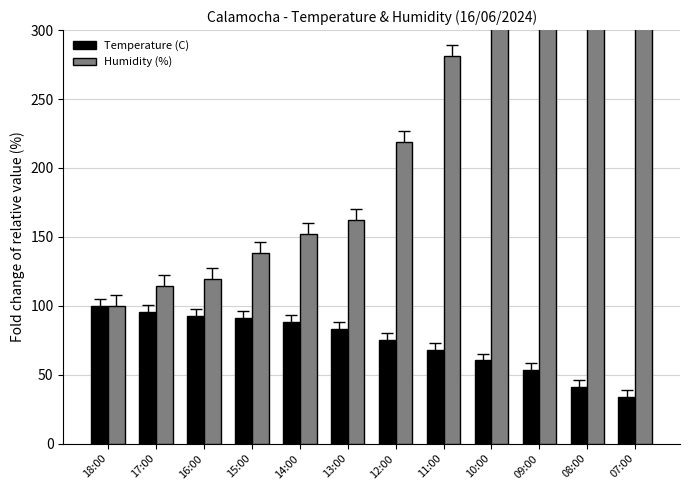

Rank the series by their average value, from lowest to highest.

Temperature (C), Humidity (%)